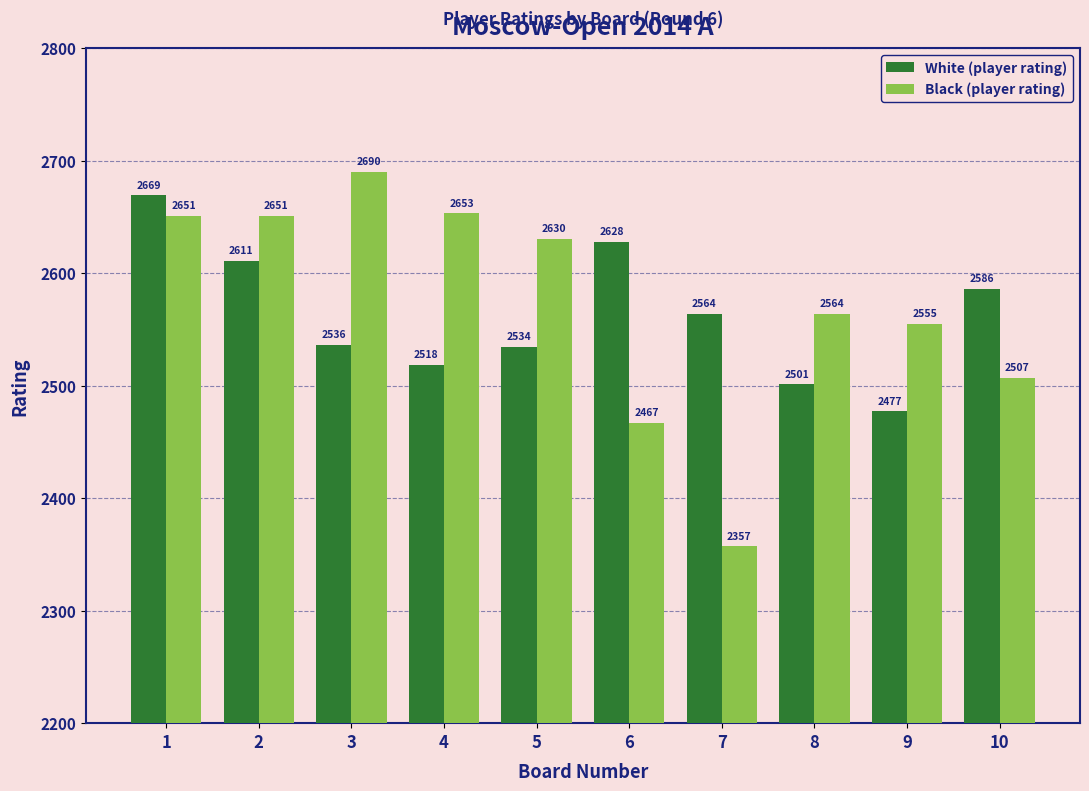

What is the value of the Black (player rating) bar at the 1st from the left?

2651